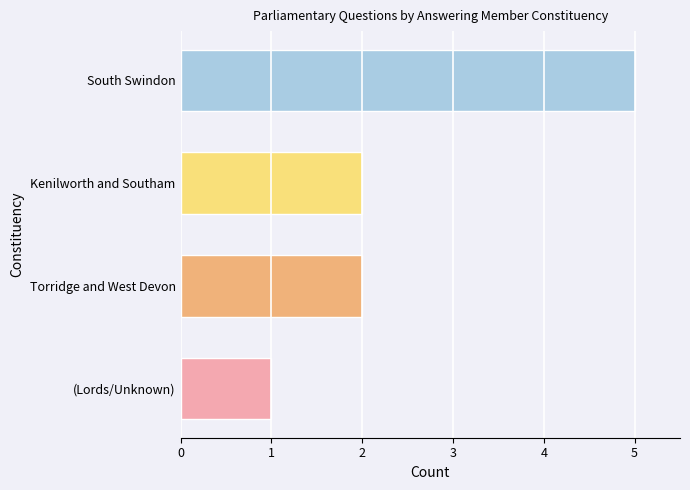

What value does the data have at South Swindon?

5